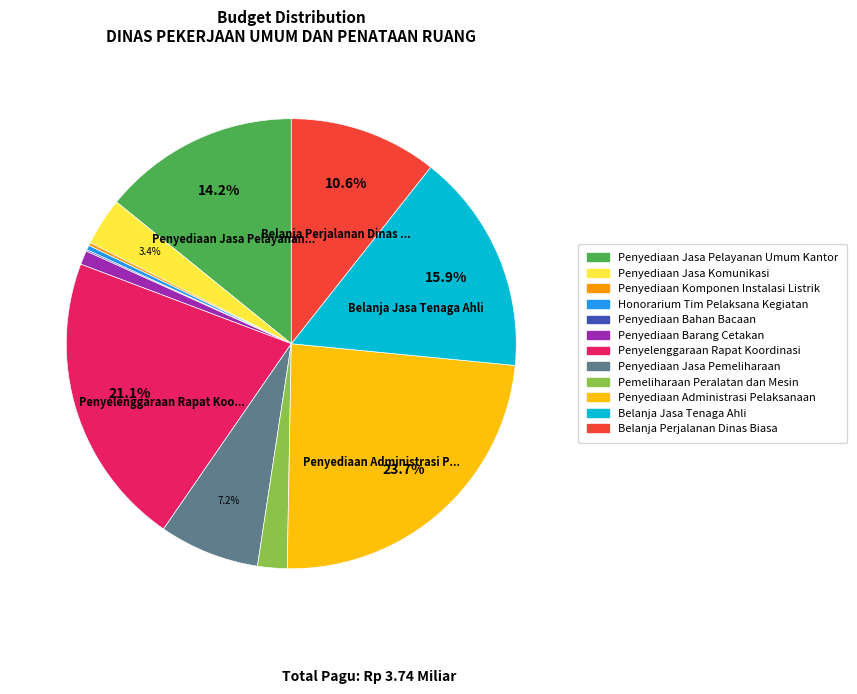

Does Penyediaan Jasa Pemeliharaan account for over 50% of the chart?

No